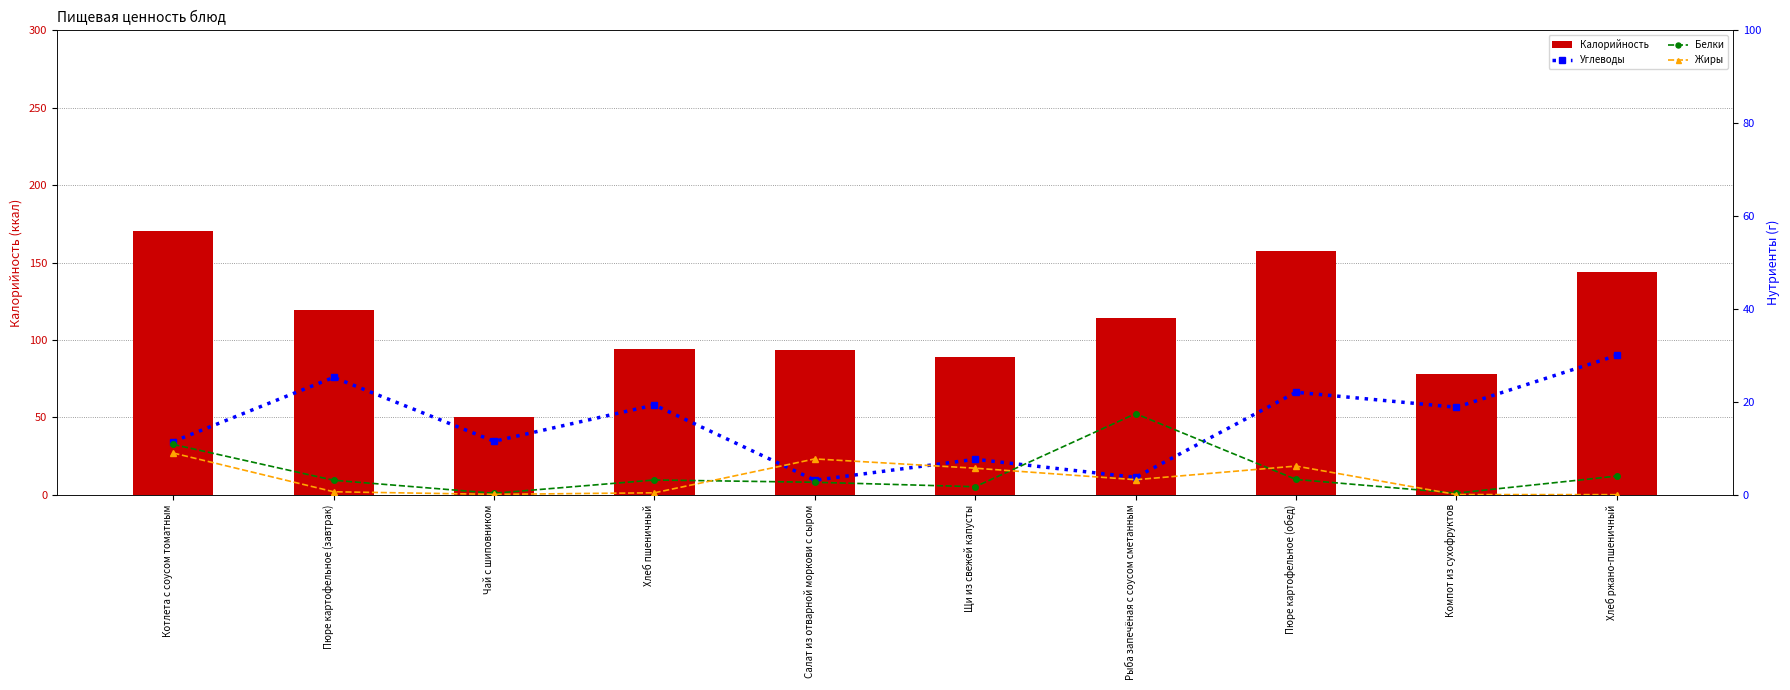

What are all the series names shown in the legend?

Калорийность, Углеводы, Белки, Жиры